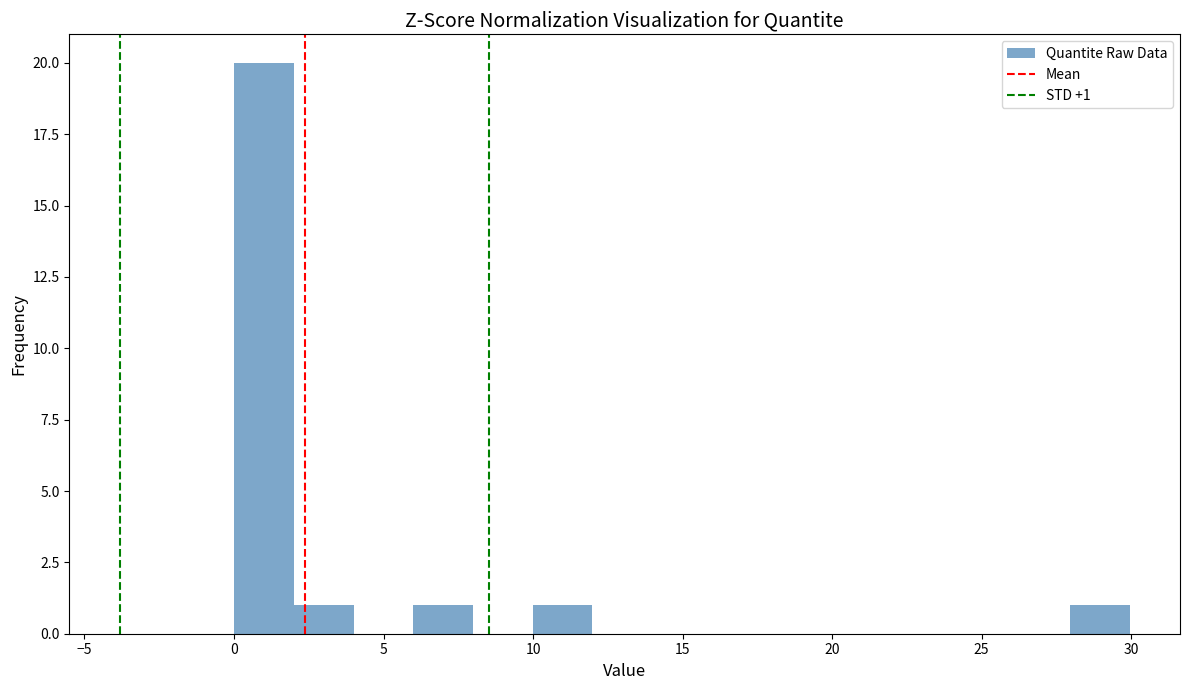

Read against the x-axis, roughly where is the centre of the tallest bar?

1.0